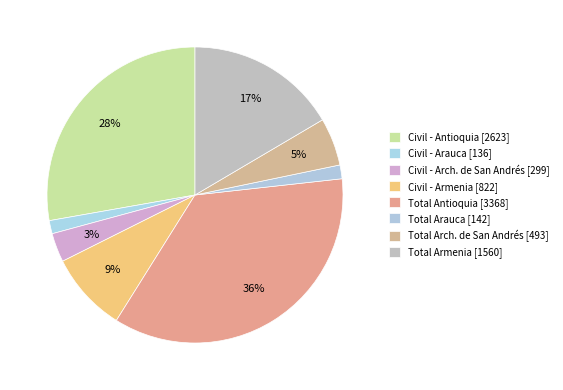

To the nearest percent, what is the difference between the largest and smallest slice percentages?

34%